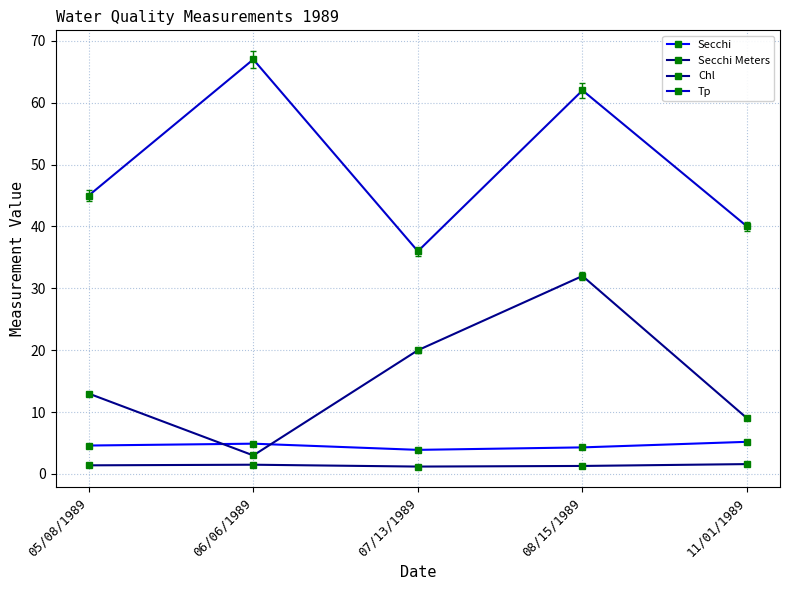

Reading left to right, transcribe all the data shown in this chart.

Secchi: 4.6	4.9	3.9	4.3	5.2
Secchi Meters: 1.4	1.5	1.2	1.3	1.6
Chl: 13.0	3.0	20.0	32.0	9.0
Tp: 45.0	67.0	36.0	62.0	40.0